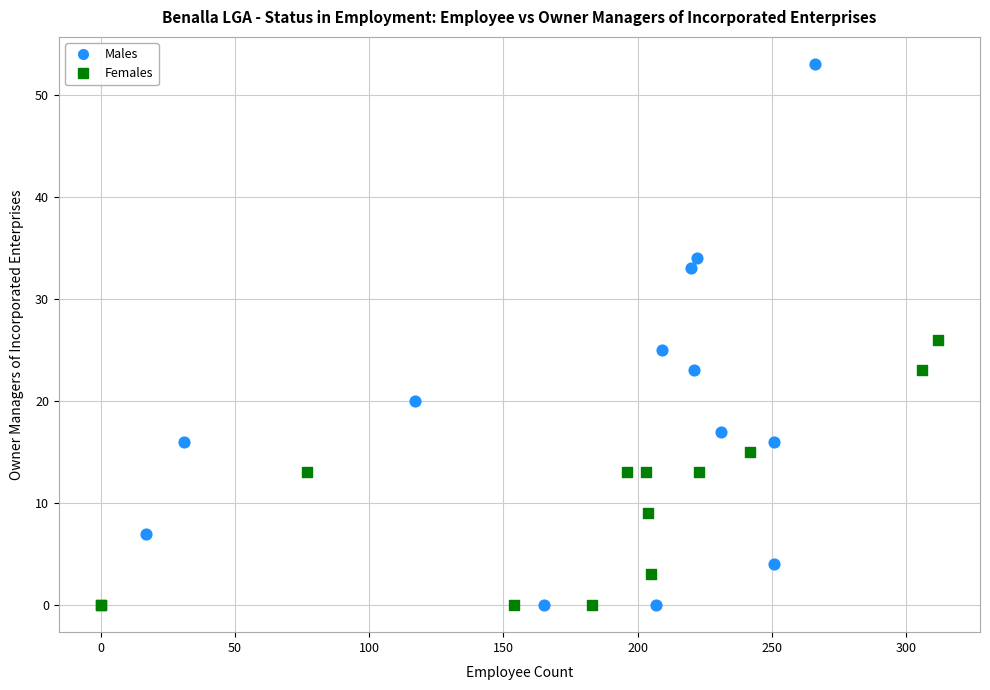

Which series contains the highest Y value?

Males